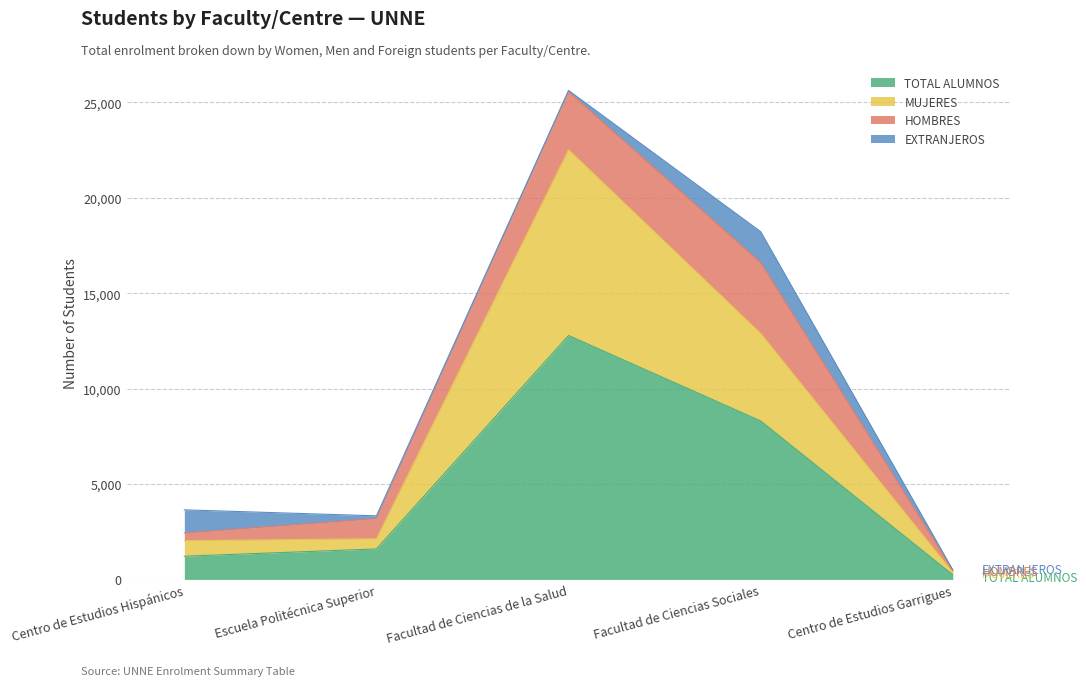

What position from the left is Facultad de Ciencias de la Salud?

3